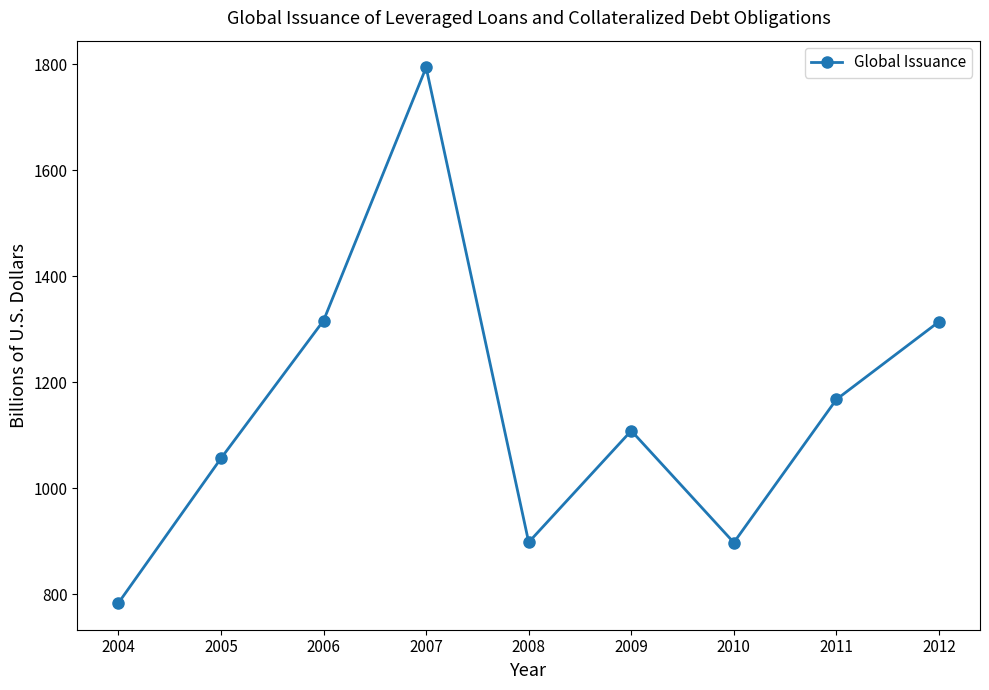

Which category has the lowest value across all series?

2004